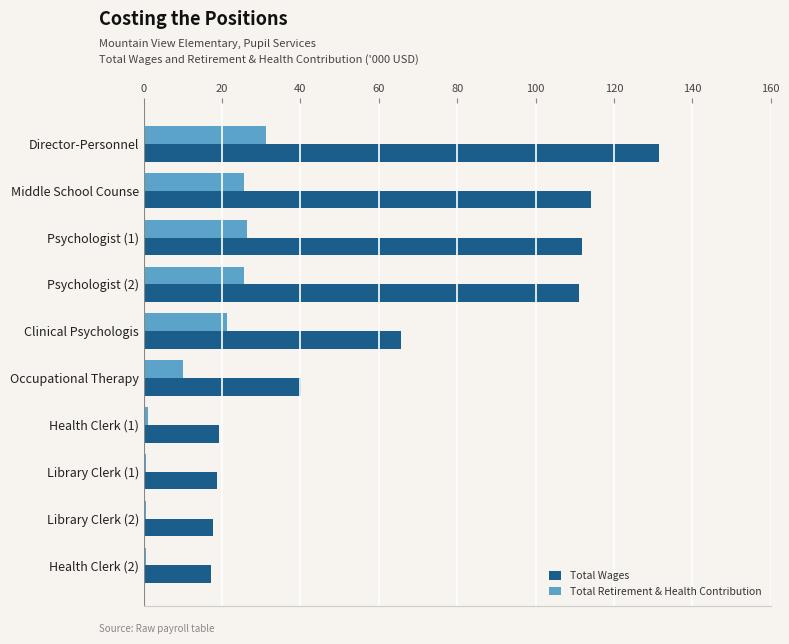

What is the spread (max minus min) of values at Occupational Therapy?

30.2